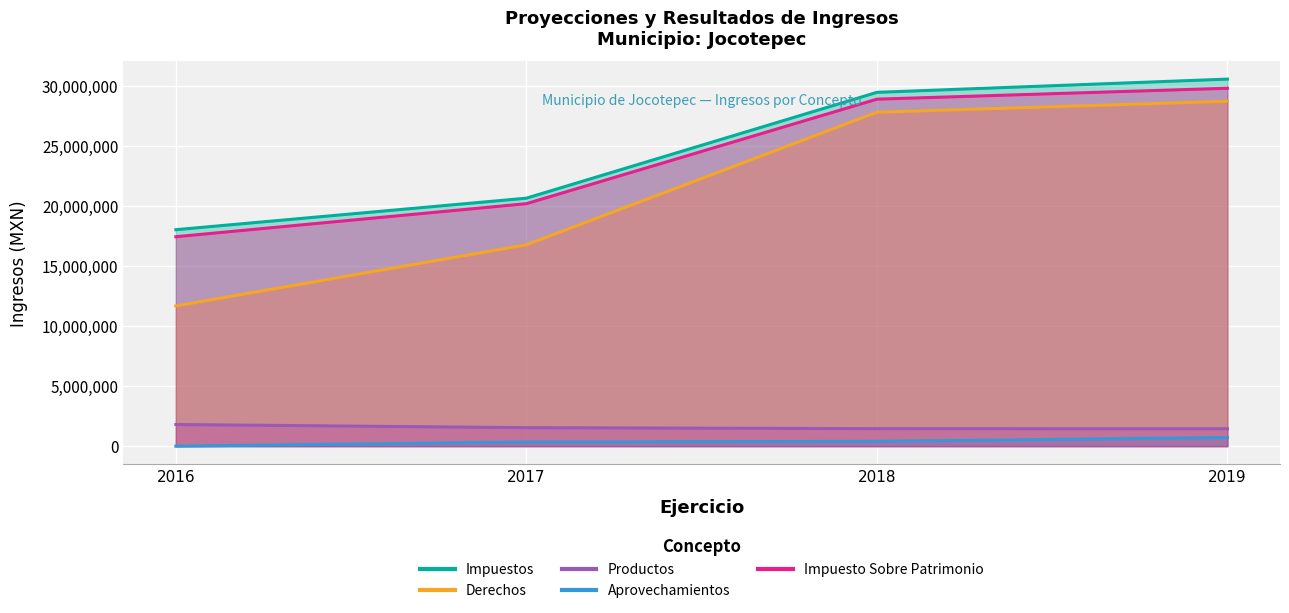

Reading left to right, transcribe all the data shown in this chart.

Impuestos: 2016=18018359	2017=20642422	2018=29453059	2019=30554943
Derechos: 2016=11672140	2017=16763601	2018=27797952	2019=28713929
Productos: 2016=1802281	2017=1538839	2018=1455160	2019=1444324
Aprovechamientos: 2016=0	2017=343603	2018=397909	2019=721591
Impuesto Sobre Patrimonio: 2016=17433889	2017=20185345	2018=28885998	2019=29793866